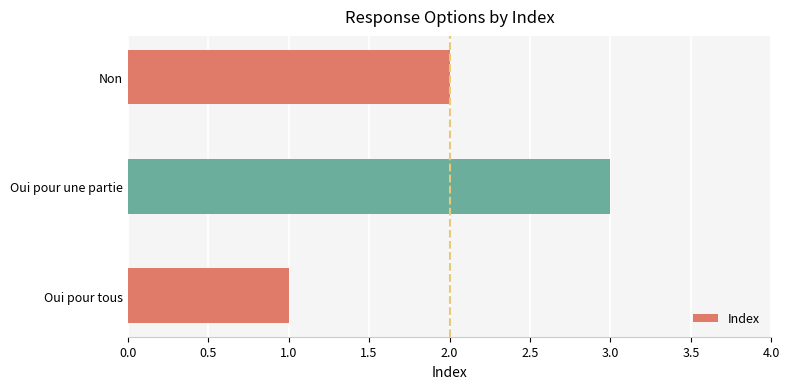

List the labels in order of value, largest first.

Oui pour une partie, Non, Oui pour tous